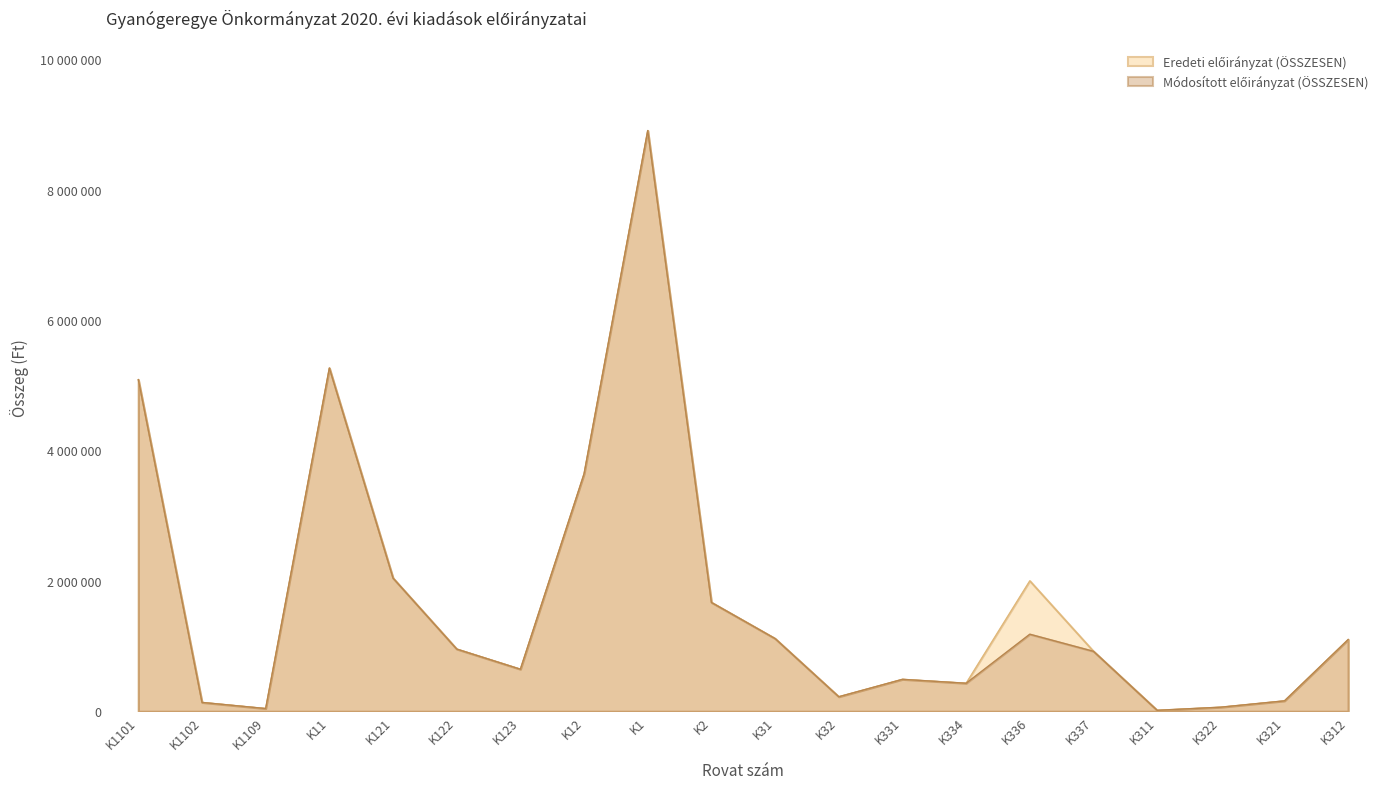

True or false: Módosított előirányzat (ÖSSZESEN) and Eredeti előirányzat (ÖSSZESEN) cross at least once.

False